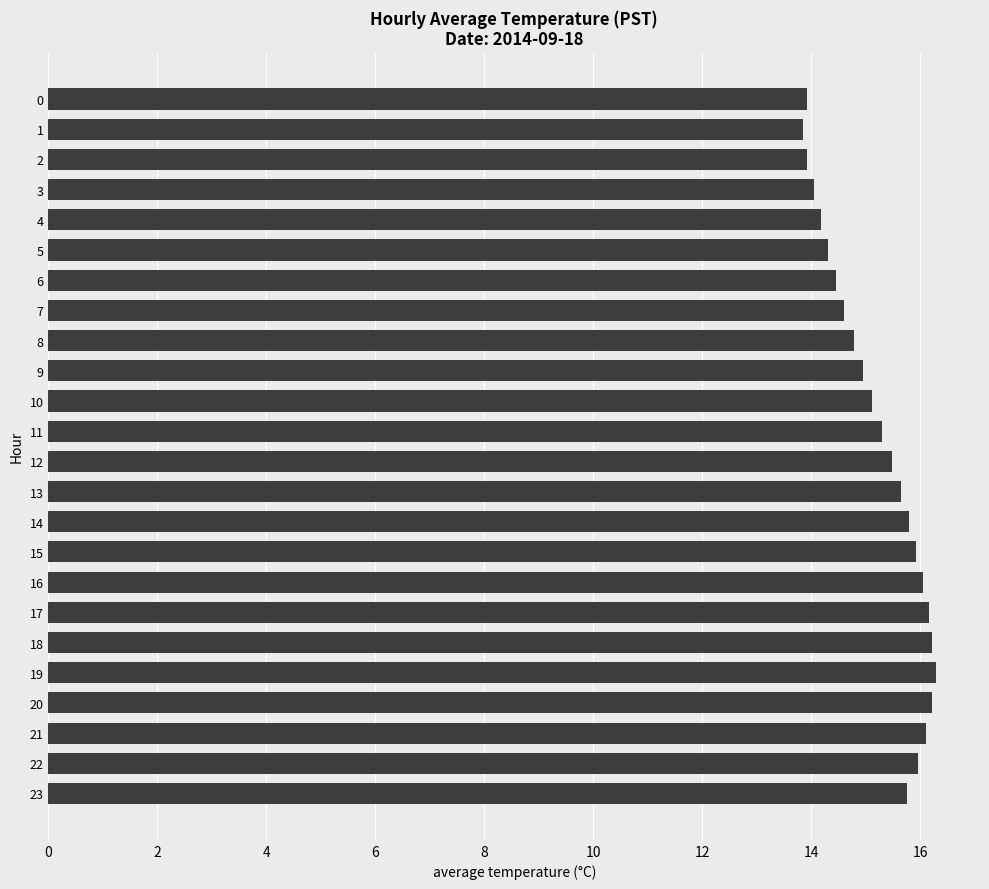

What is the greatest value displayed?

16.3